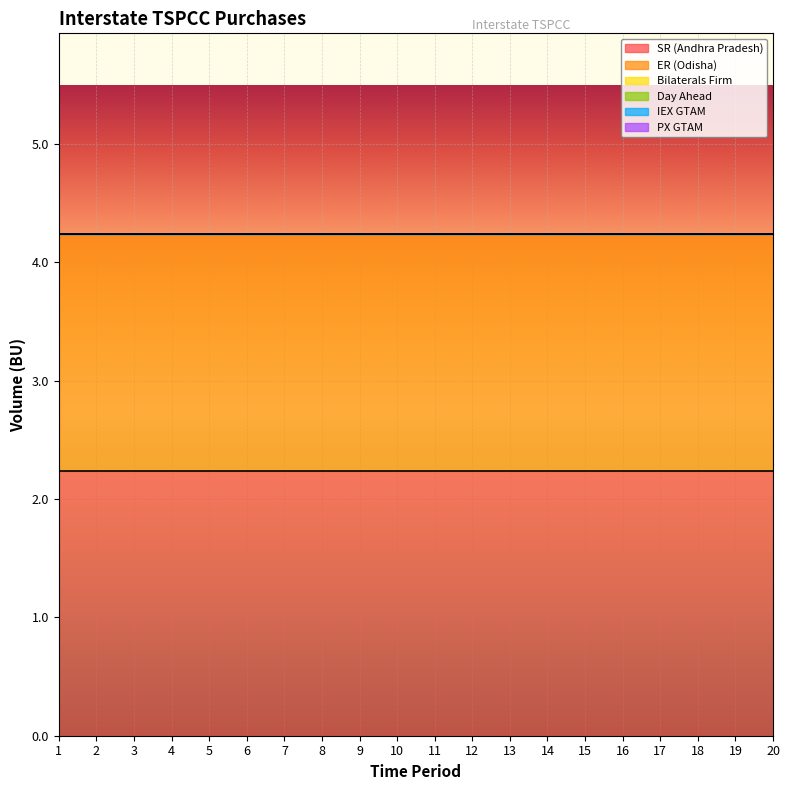

Between 9 and 20, which is larger?

9